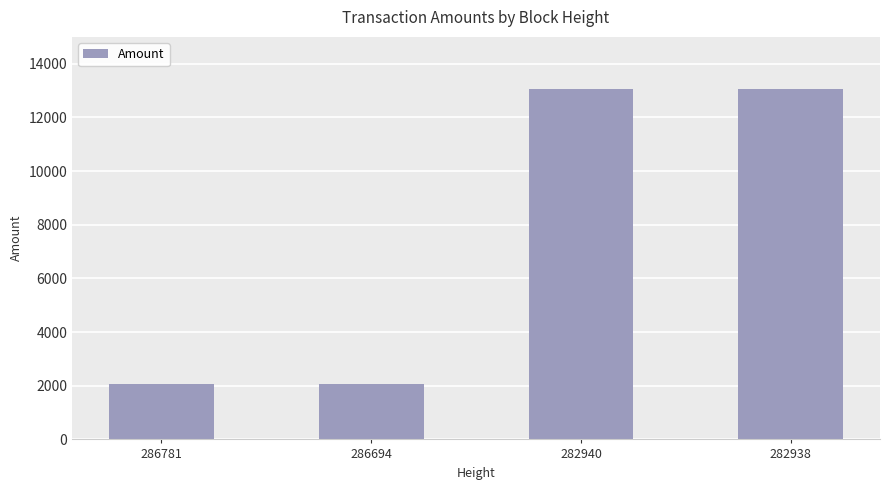

What is the change in value from 286781 to 282940?

+10969